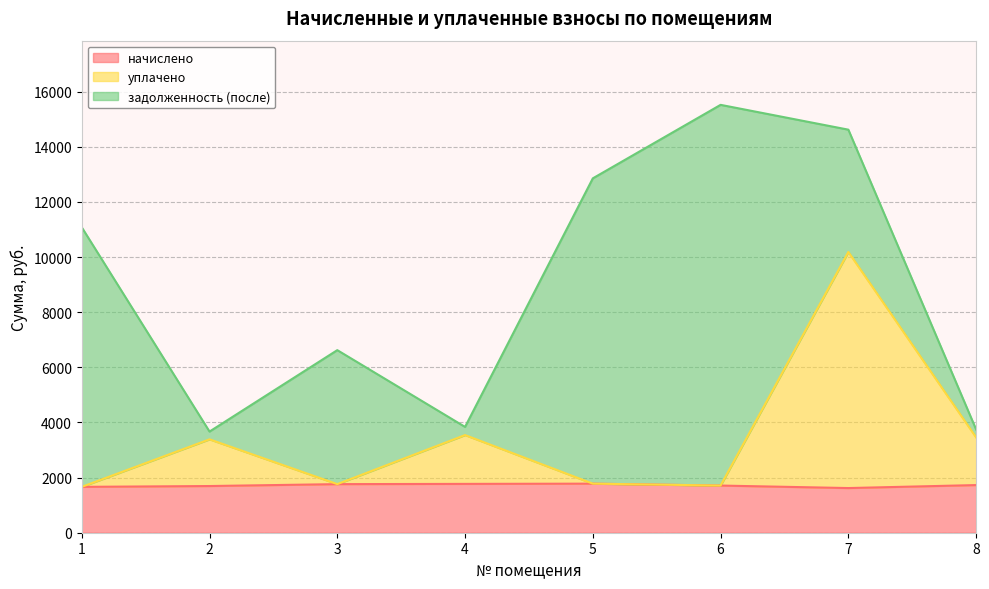

True or false: начислено and уплачено cross at least once.

False